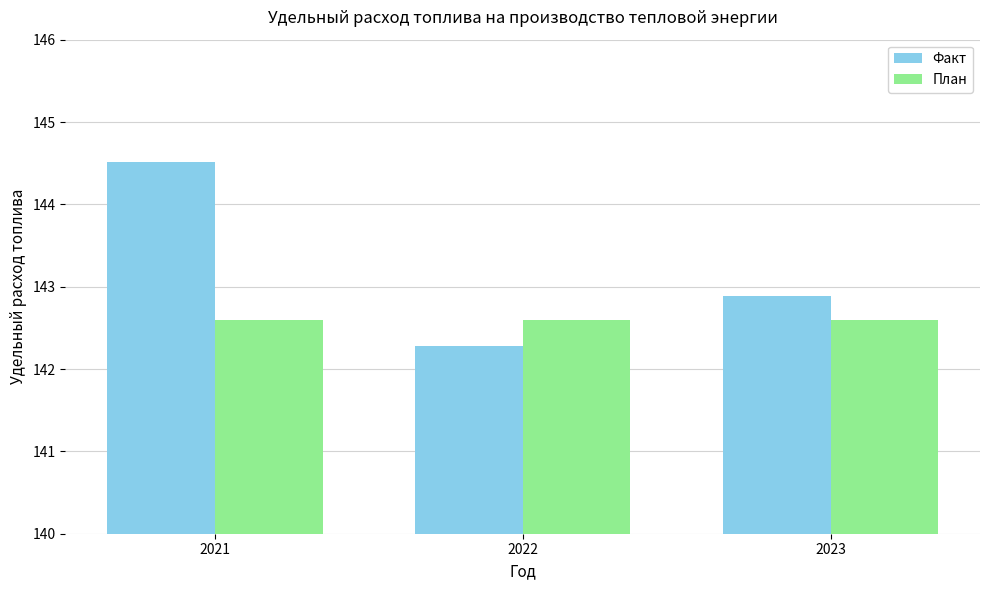

Rank the series by their average value, from lowest to highest.

План, Факт